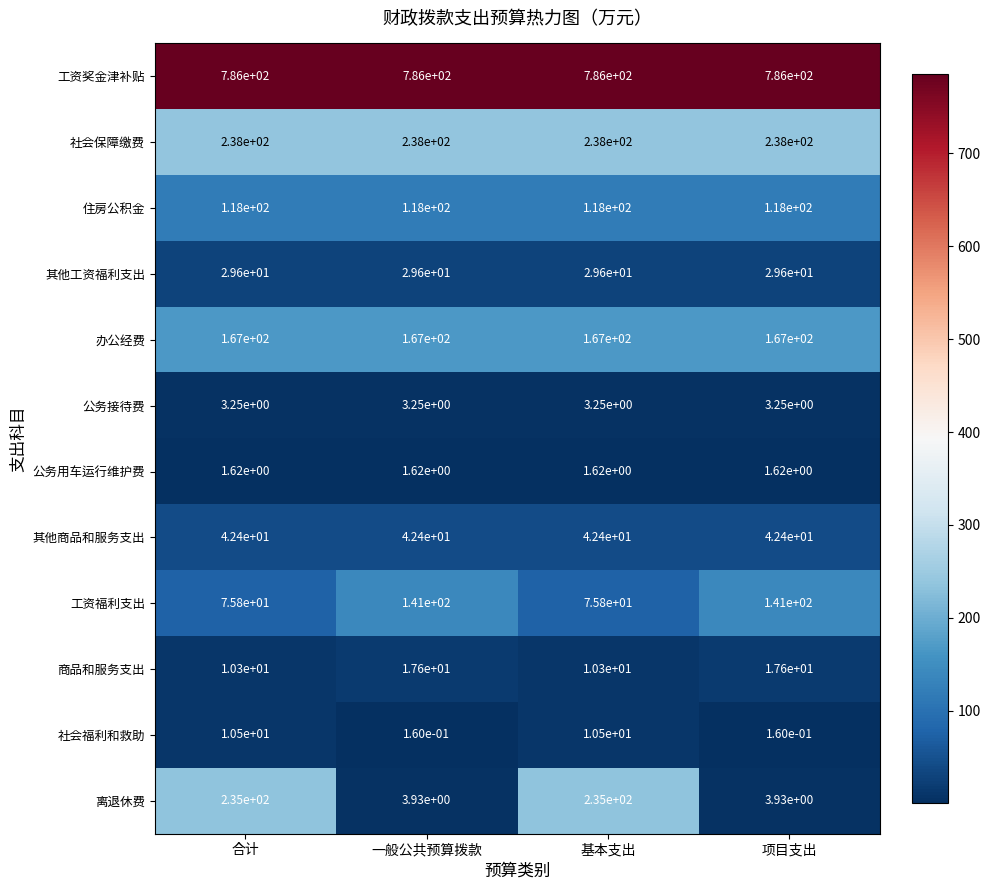

List the series in order of their peak value, lowest first.

公务用车运行维护费, 公务接待费, 社会福利和救助, 商品和服务支出, 其他工资福利支出, 其他商品和服务支出, 住房公积金, 工资福利支出, 办公经费, 离退休费, 社会保障缴费, 工资奖金津补贴